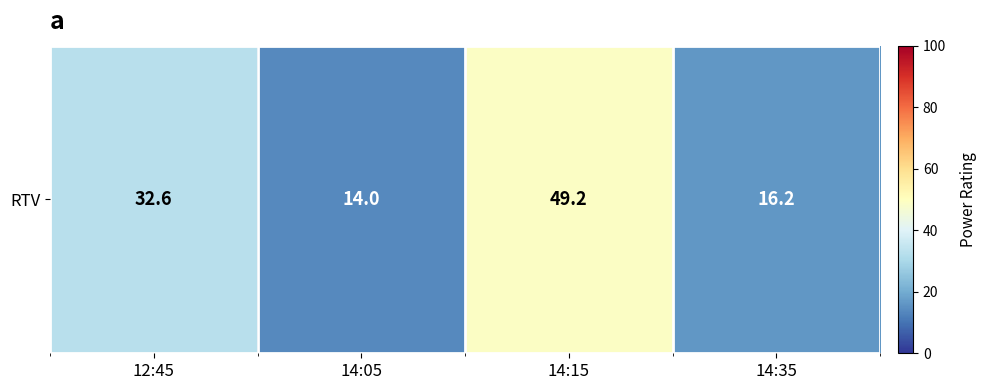

Read the value at 14:05.

14.0